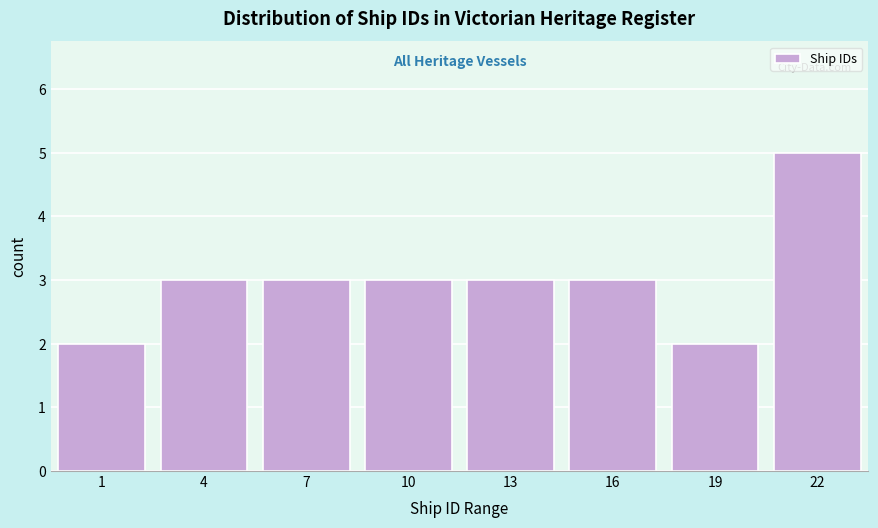

Reading left to right, extract all data points from this chart.

2	3	3	3	3	3	2	5